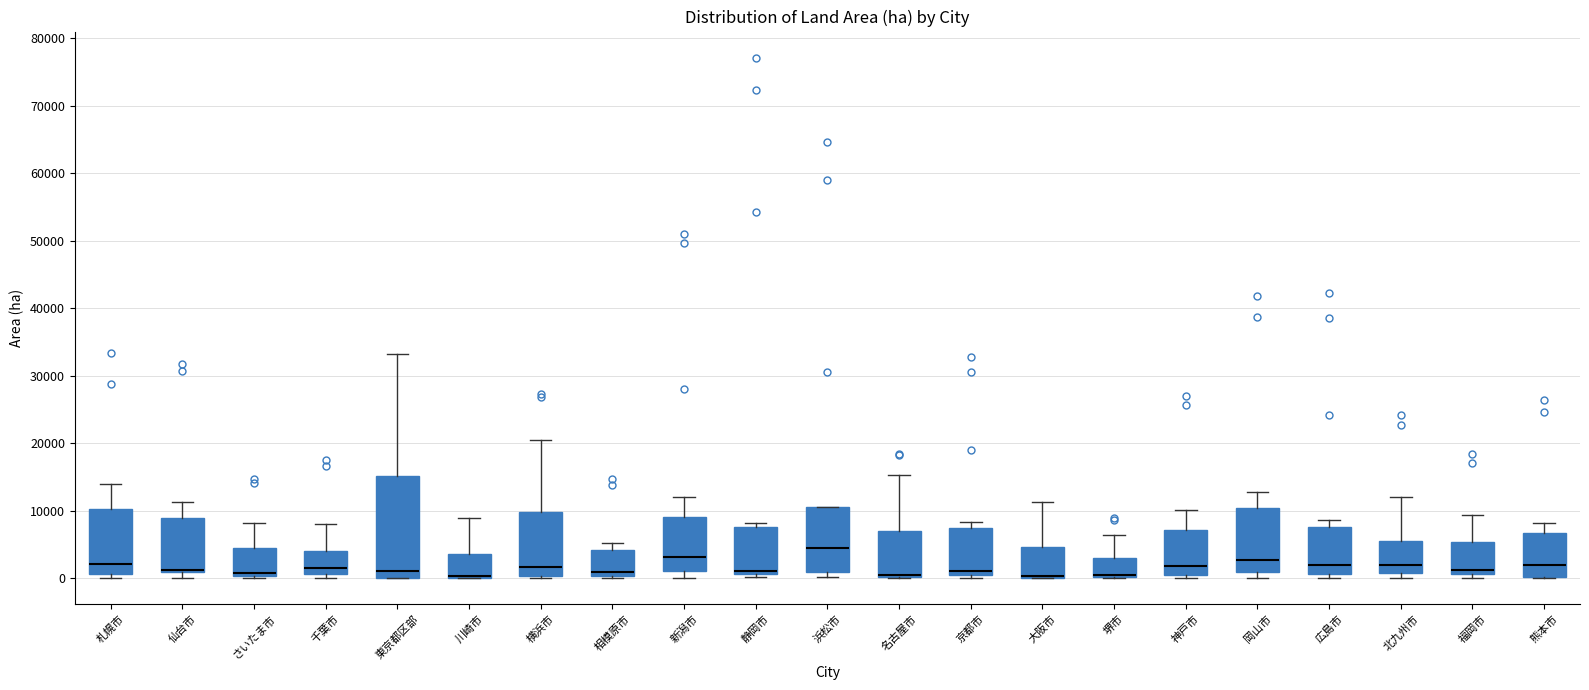

Where is the upper edge of the box for 北九州市 on the y-axis? The values are not printed on the chart, so give them approximately, as read against the axis.

6000